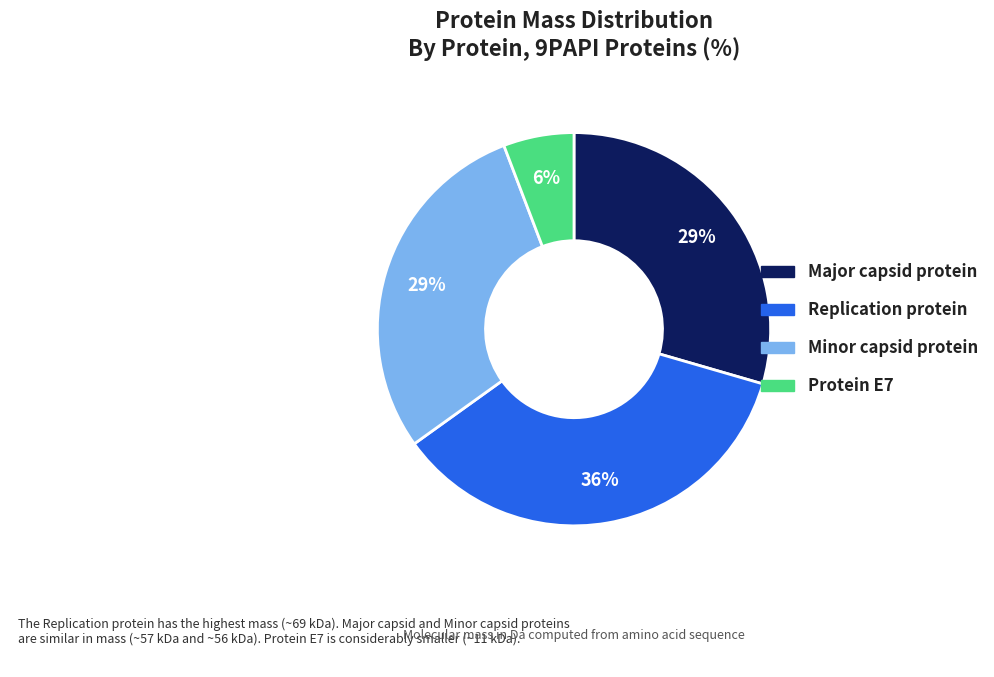

How many segments does this pie chart have?

4